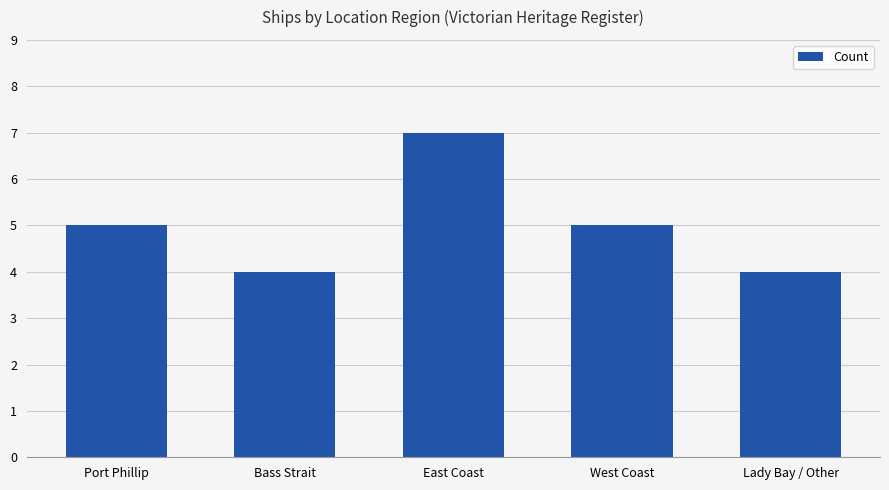

What is the minimum value shown in the chart?

4